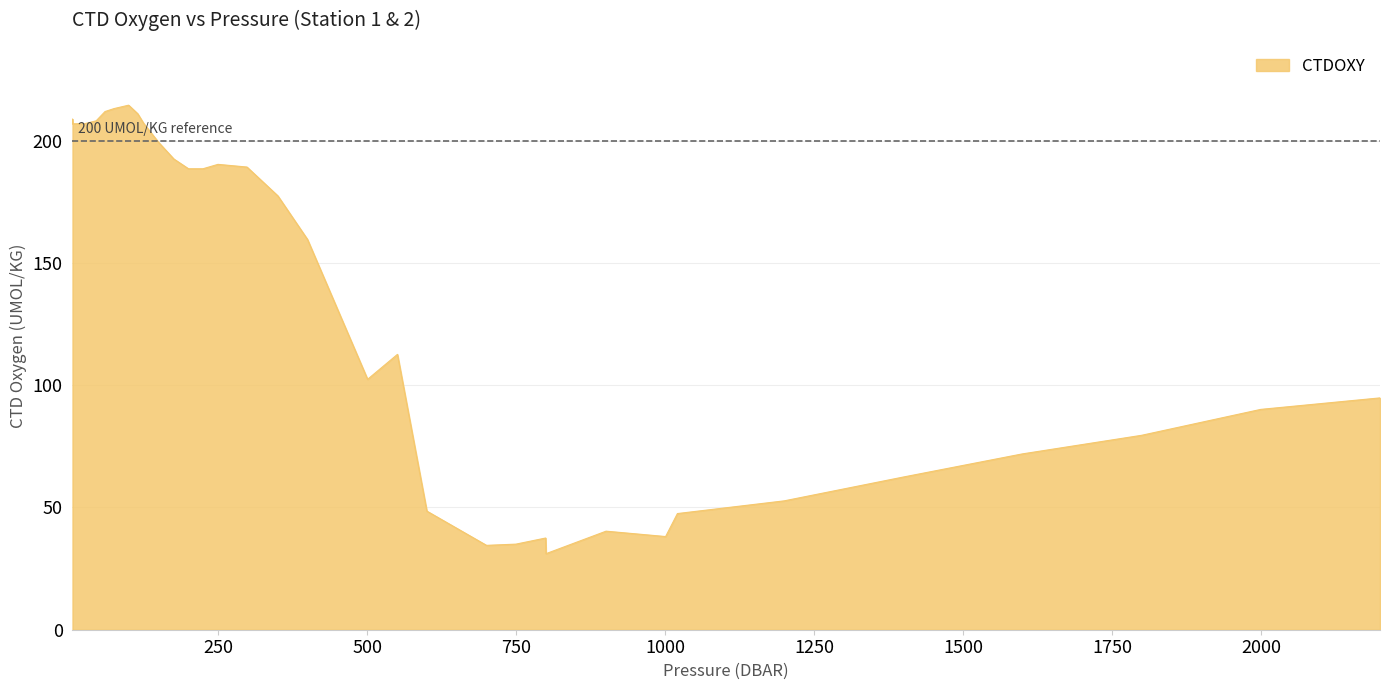

How many lines are shown in the chart?

1